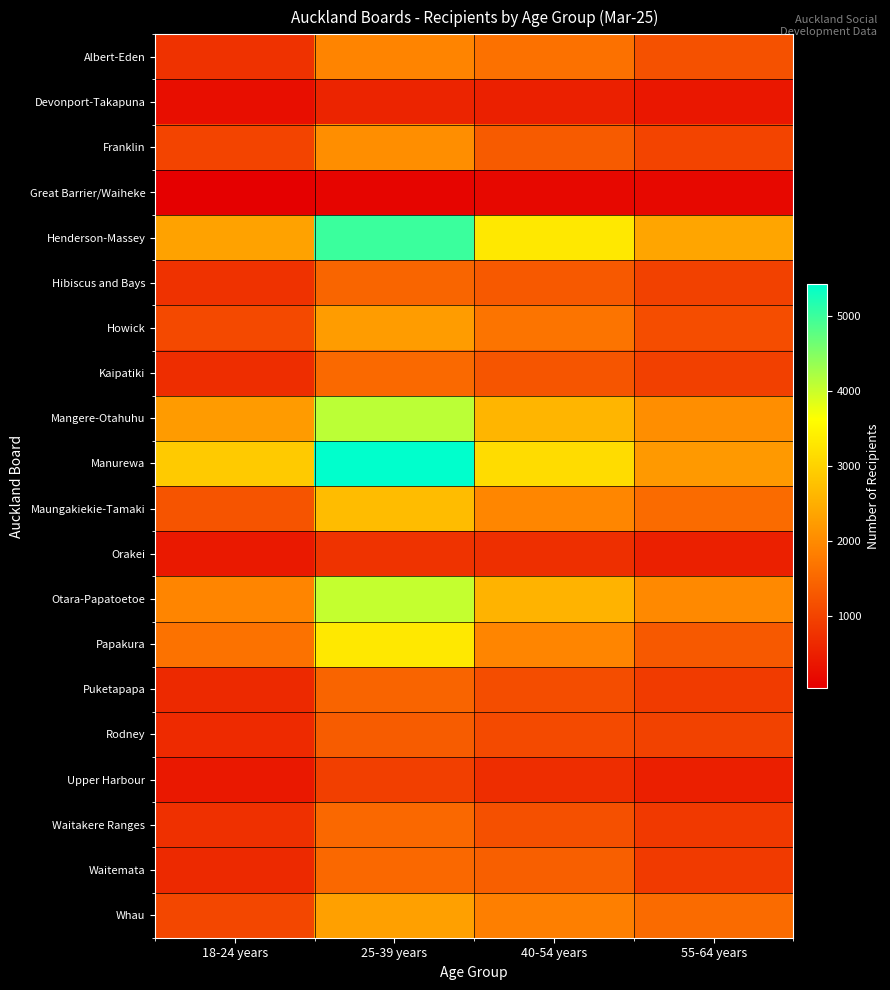

At which category is the sum across all series the highest?

25-39 years